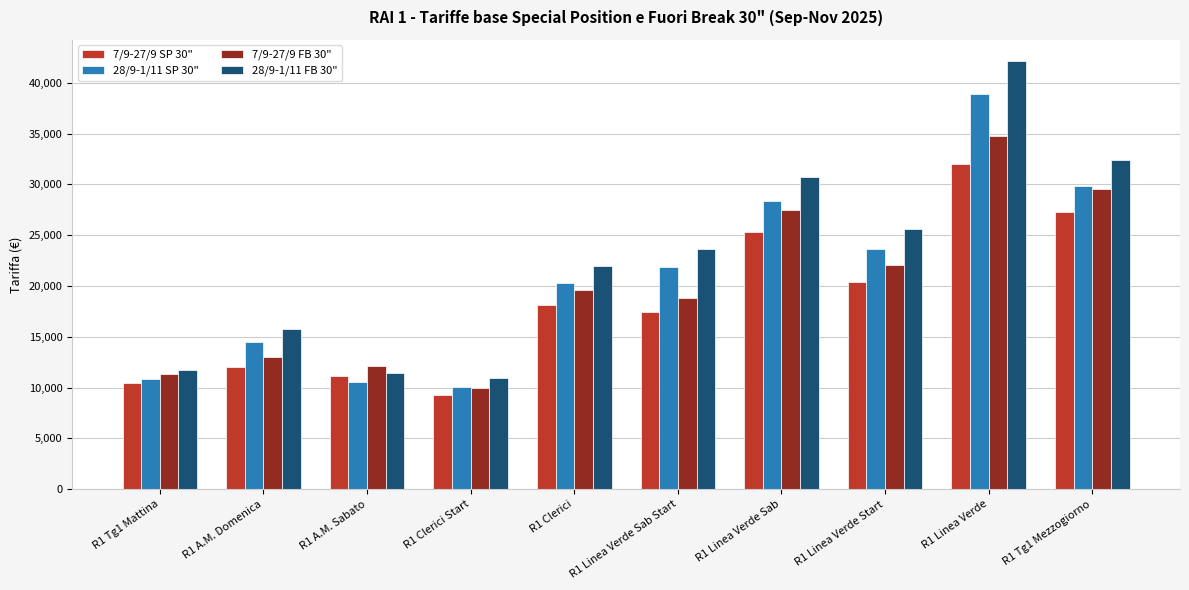

What is the label of the 9th bar from the left?

R1 Linea Verde